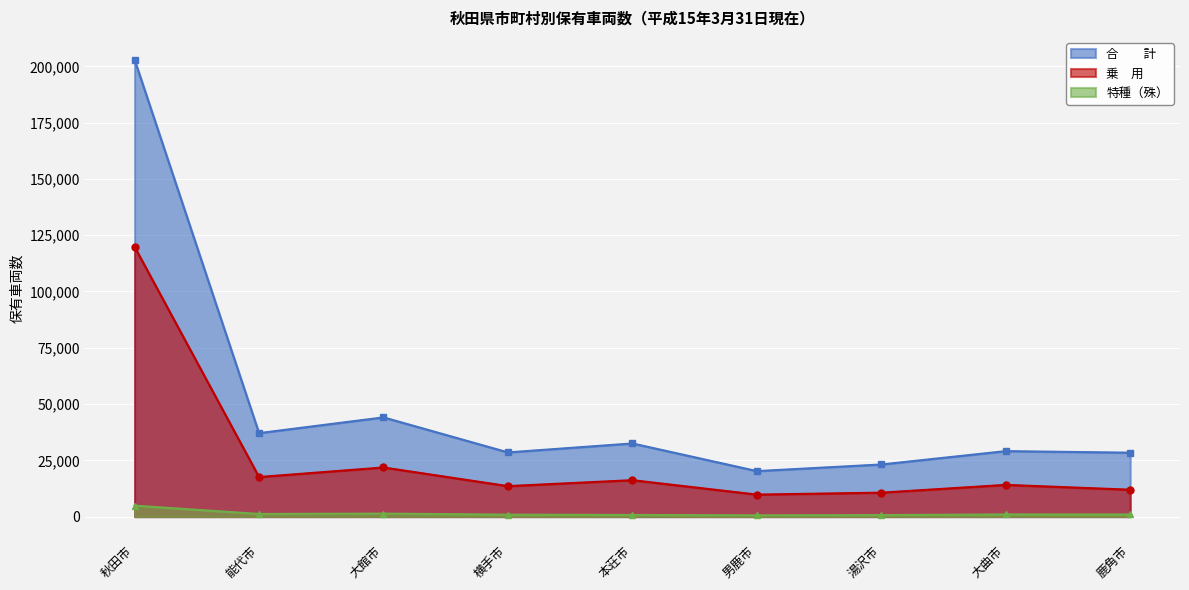

In 合　　計, how many points are higher than both neighbors (excluding endpoints)?

3